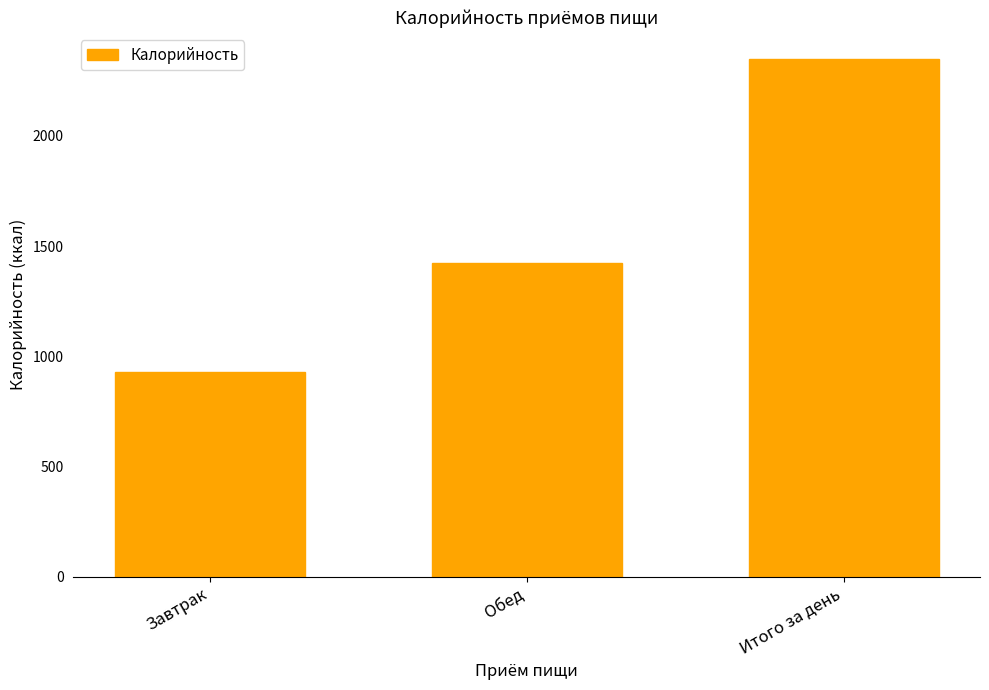

What is the difference between the values at Завтрак and Итого за день?

1422.6